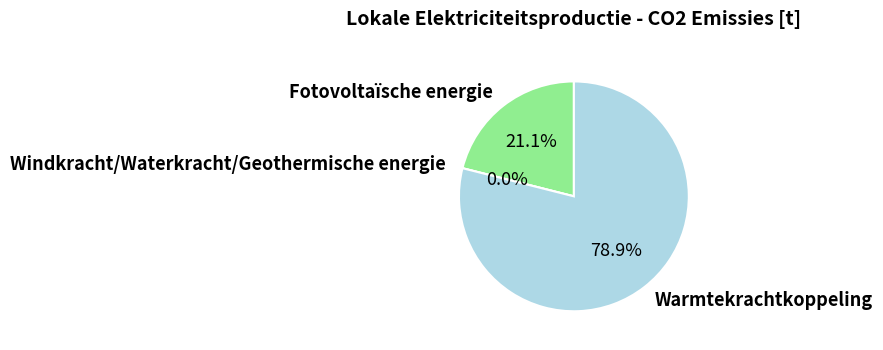

Count the number of slices in the pie.

3